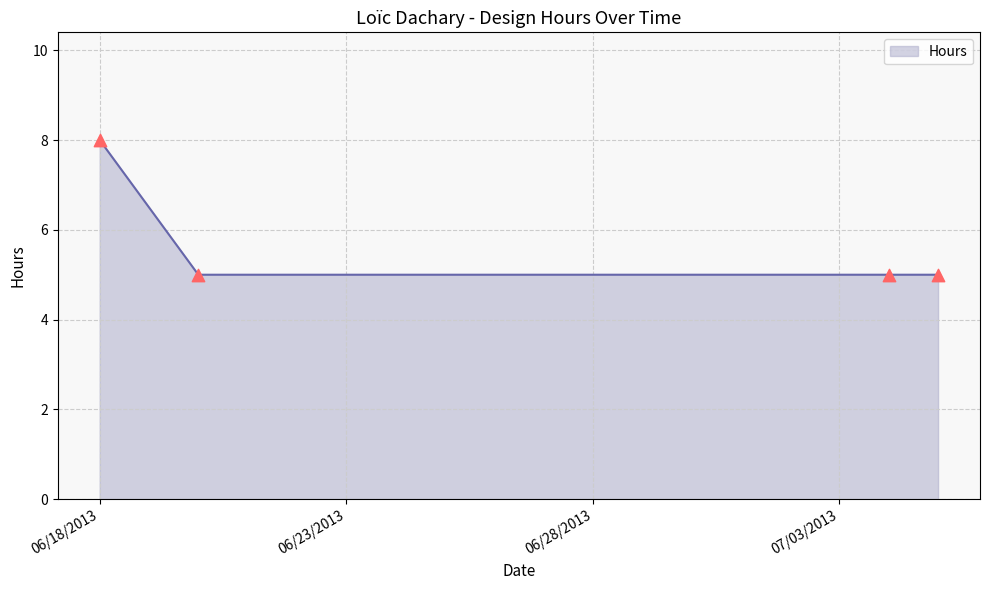

What is the sum of all values?

23